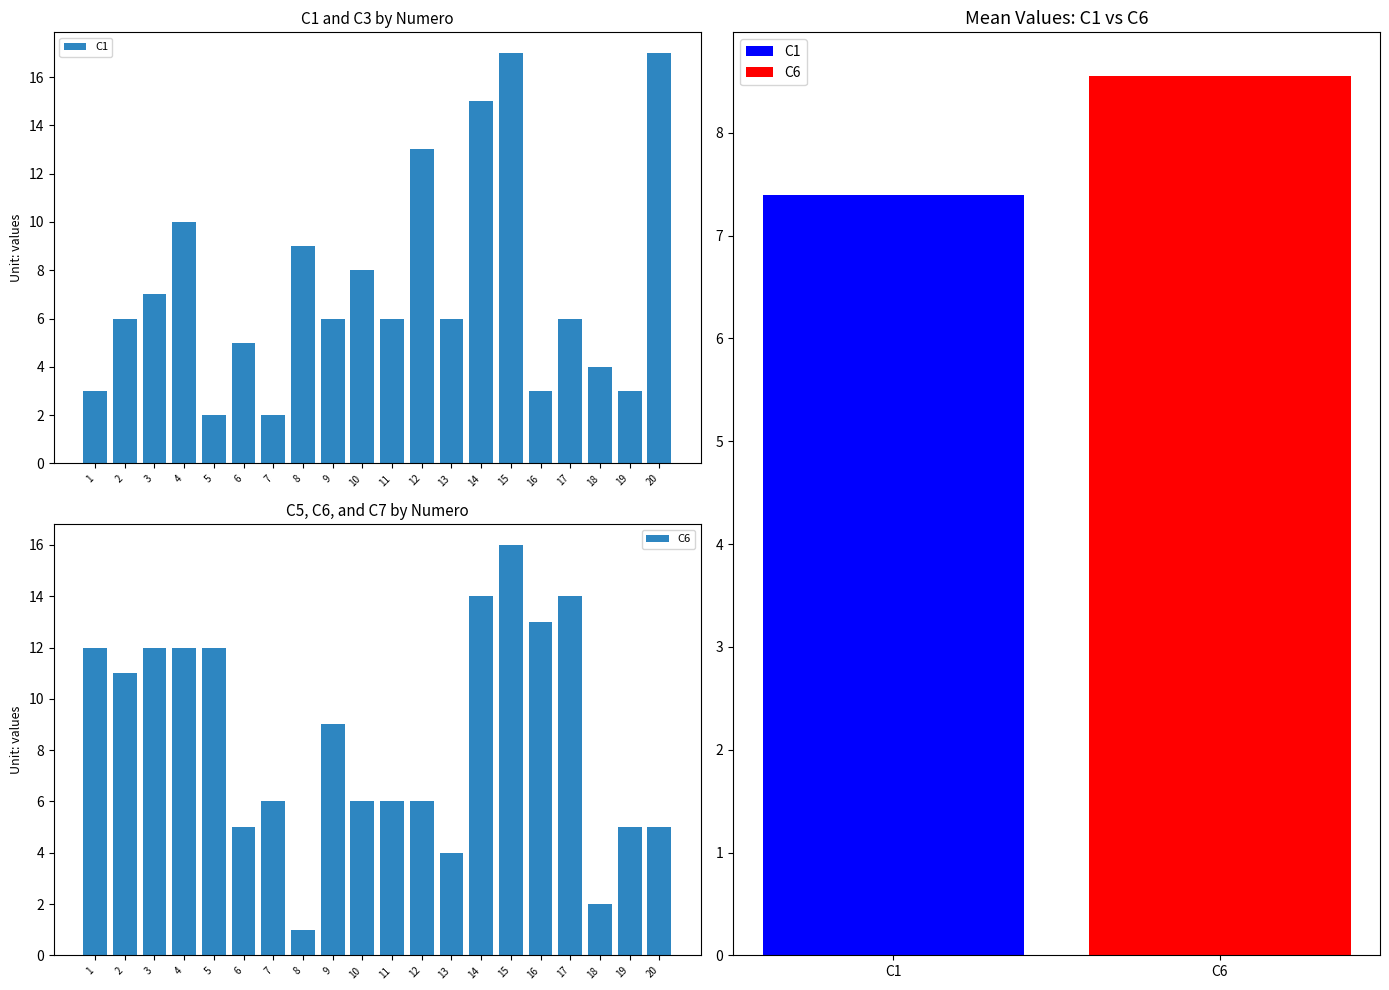

What are all the series names shown in the legend?

C1, C6